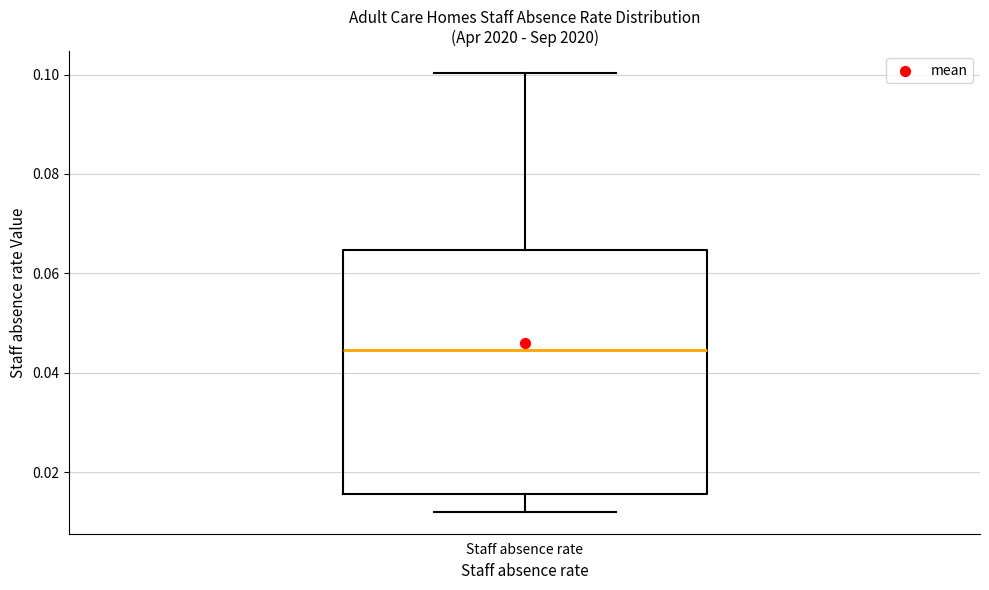

Read this box plot against the y-axis: the position of the median line, the range covered by the box, and the ends of both whiskers. The values are not printed on the chart, so give them approximately, as read against the axis.

median 0.044, box 0.016 to 0.064, whiskers 0.012 to 0.100